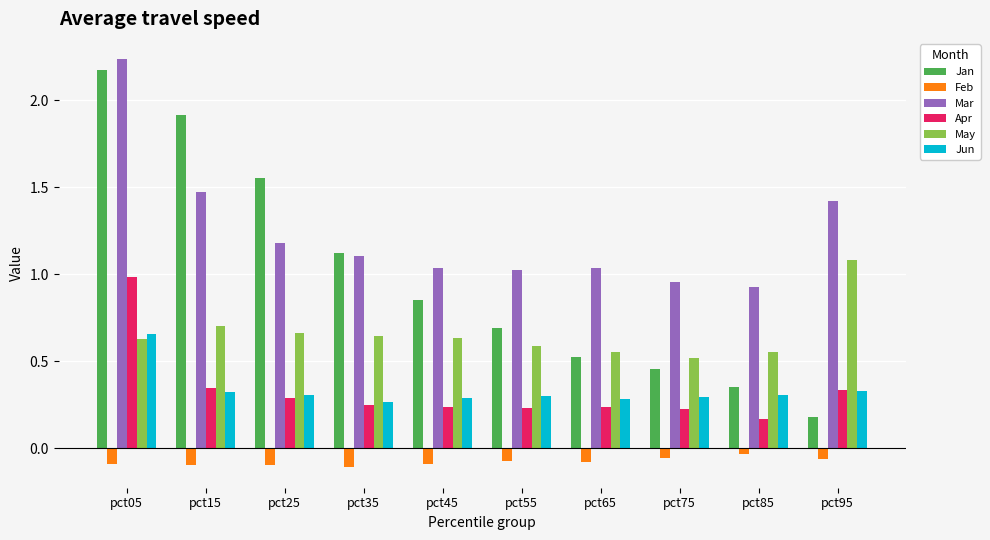

What is the total value across all series at pct45?

3.0